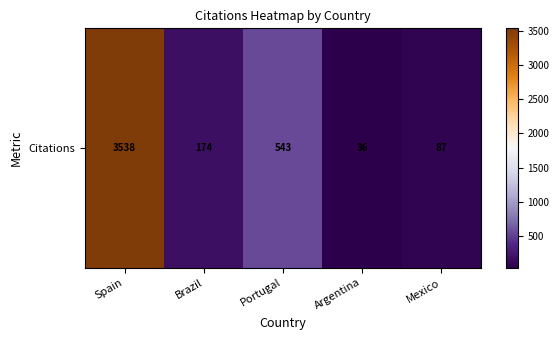

What is the difference between the maximum and minimum values?

3502